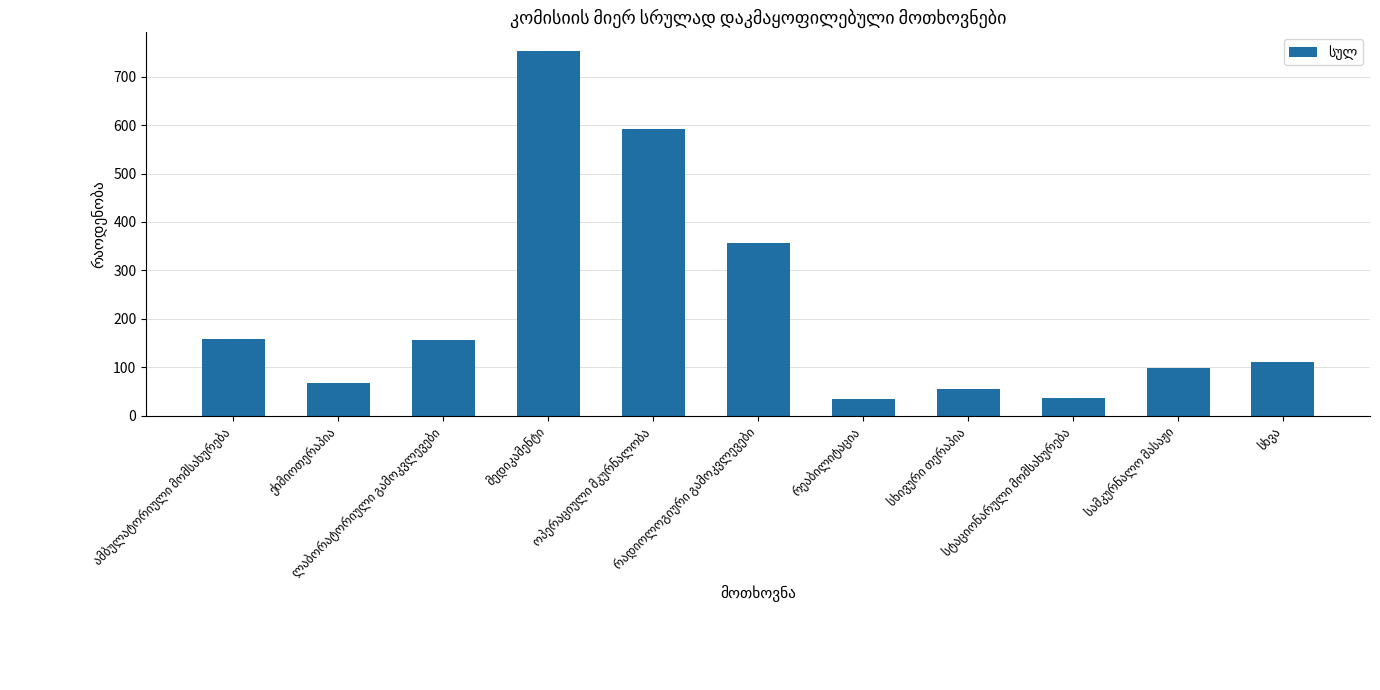

What is the value of the 1st bar from the left?

159